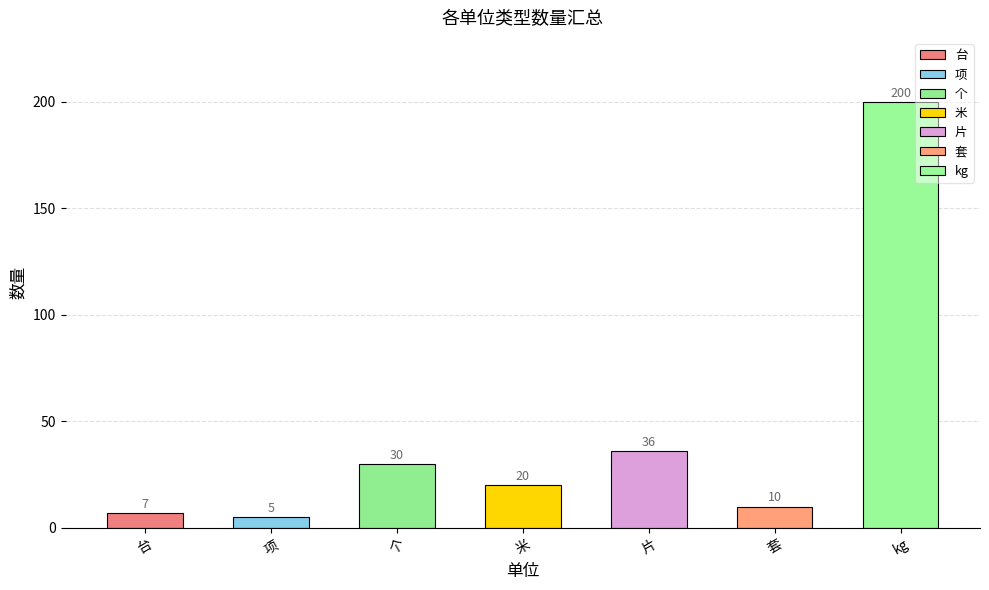

What is the value of the 5th bar from the left?

36